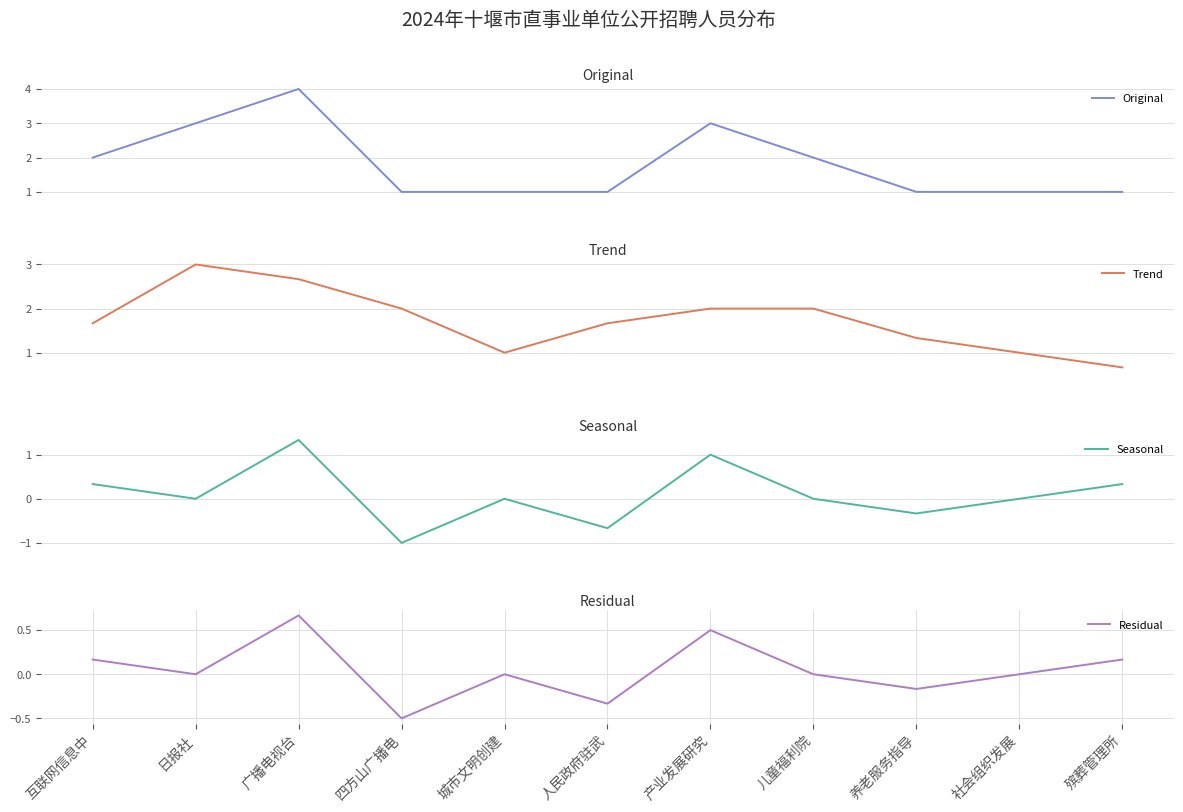

Rank the series by their maximum value, from lowest to highest.

Residual, Seasonal, Trend, Original